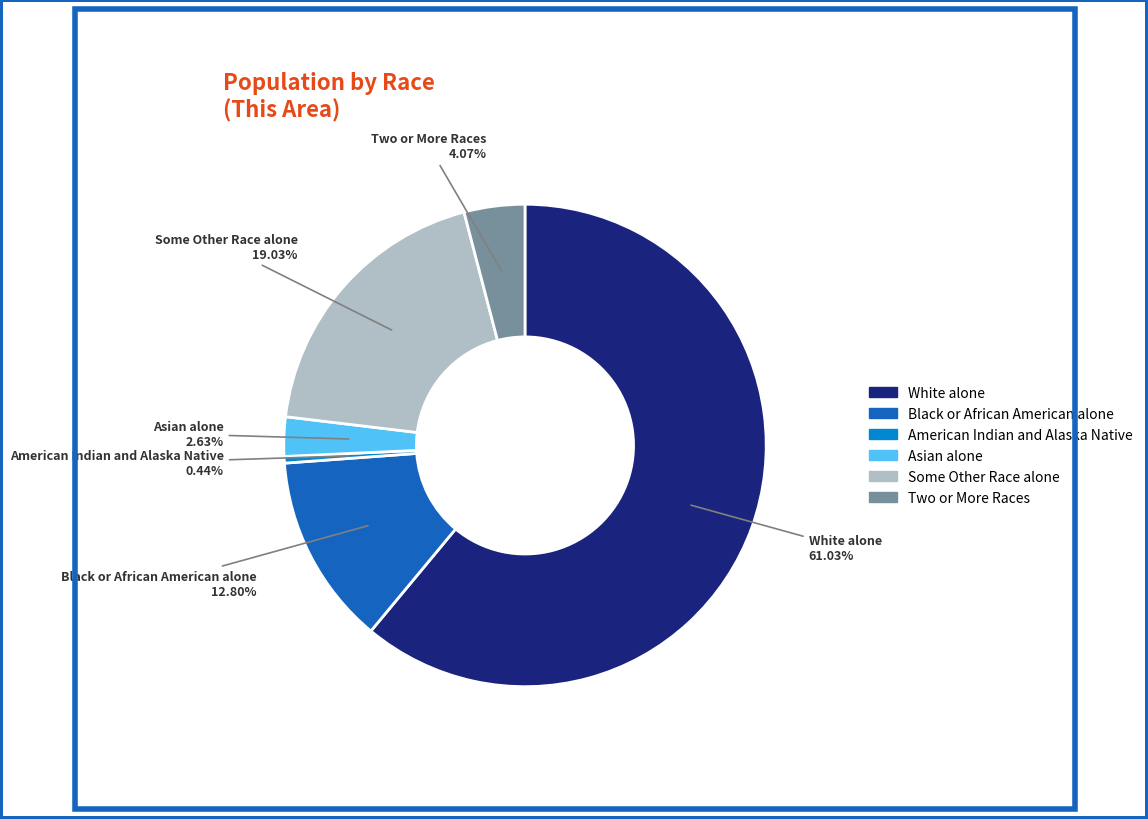

Rank the categories by value from highest to lowest.

White alone, Some Other Race alone, Black or African American alone, Two or More Races, Asian alone, American Indian and Alaska Native